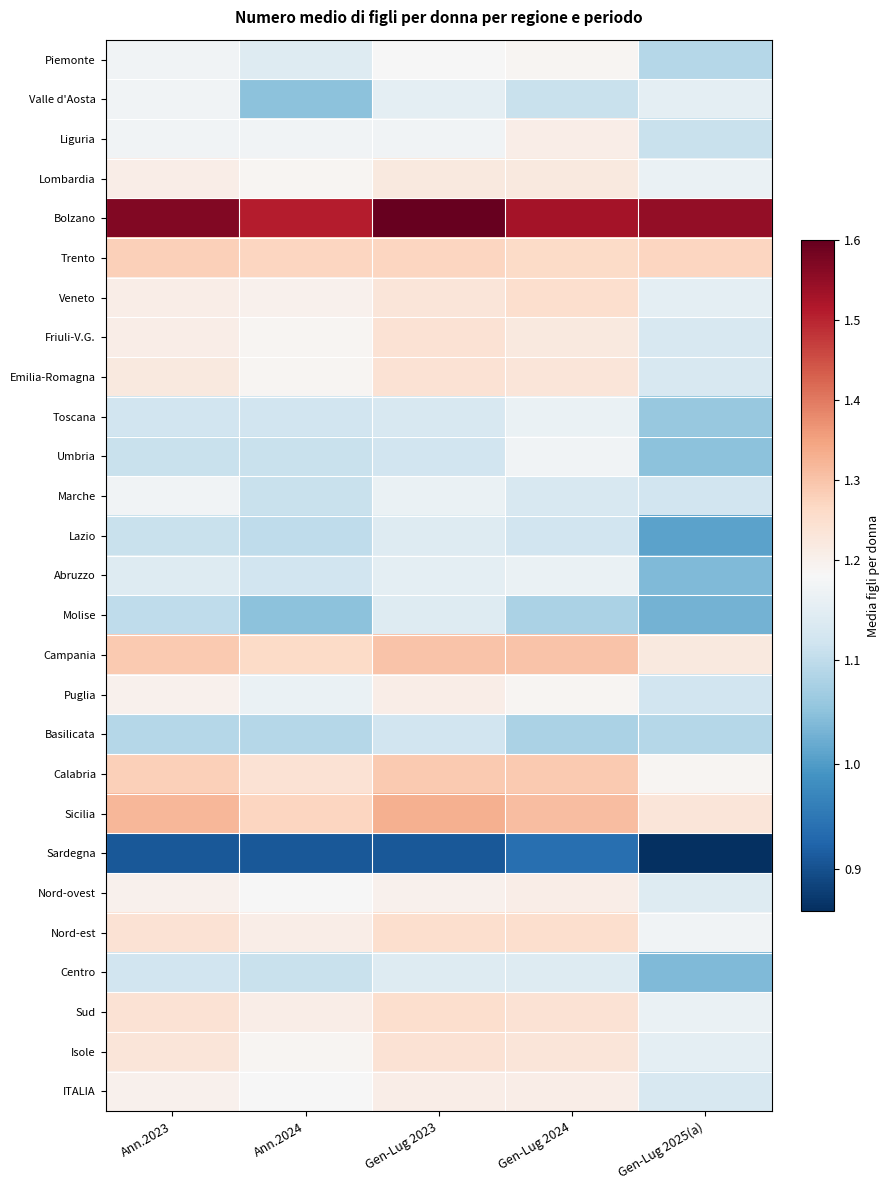

Which label corresponds to the smallest value in the chart?

Gen-Lug 2025(a)